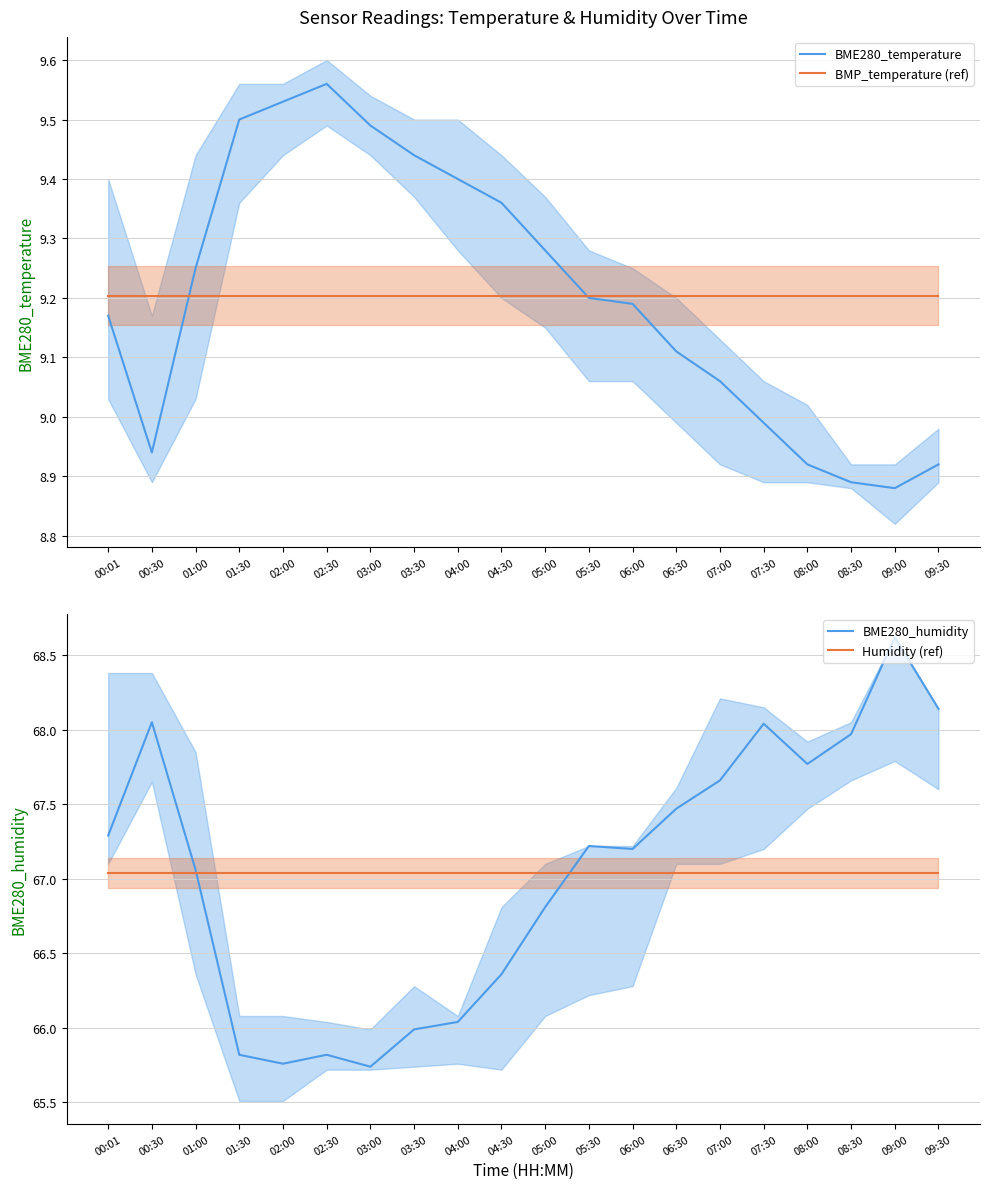

At which category is the sum across all series the highest?

09:00